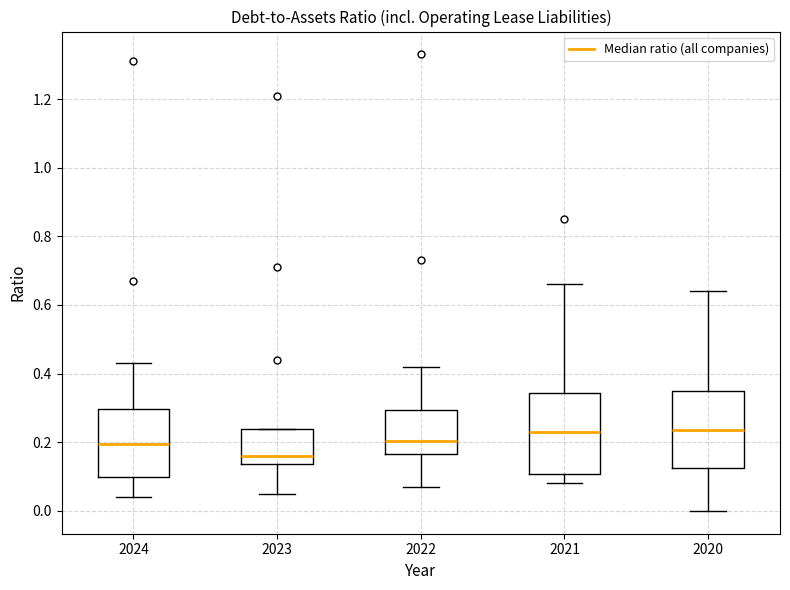

Where does the median line of the box at x = 2021 sit on the y-axis? The values are not printed on the chart, so give them approximately, as read against the axis.

0.24